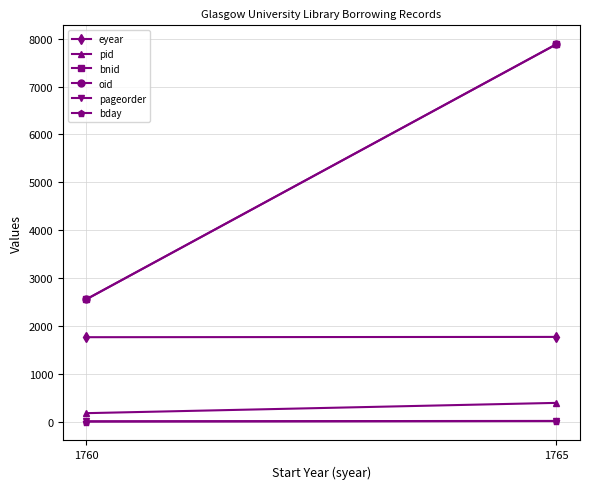

Reading left to right, transcribe all the data shown in this chart.

eyear: 1765	1771
pid: 178	393
bnid: 2558	7886
oid: 2558	7886
pageorder: 8	16
bday: 2	12